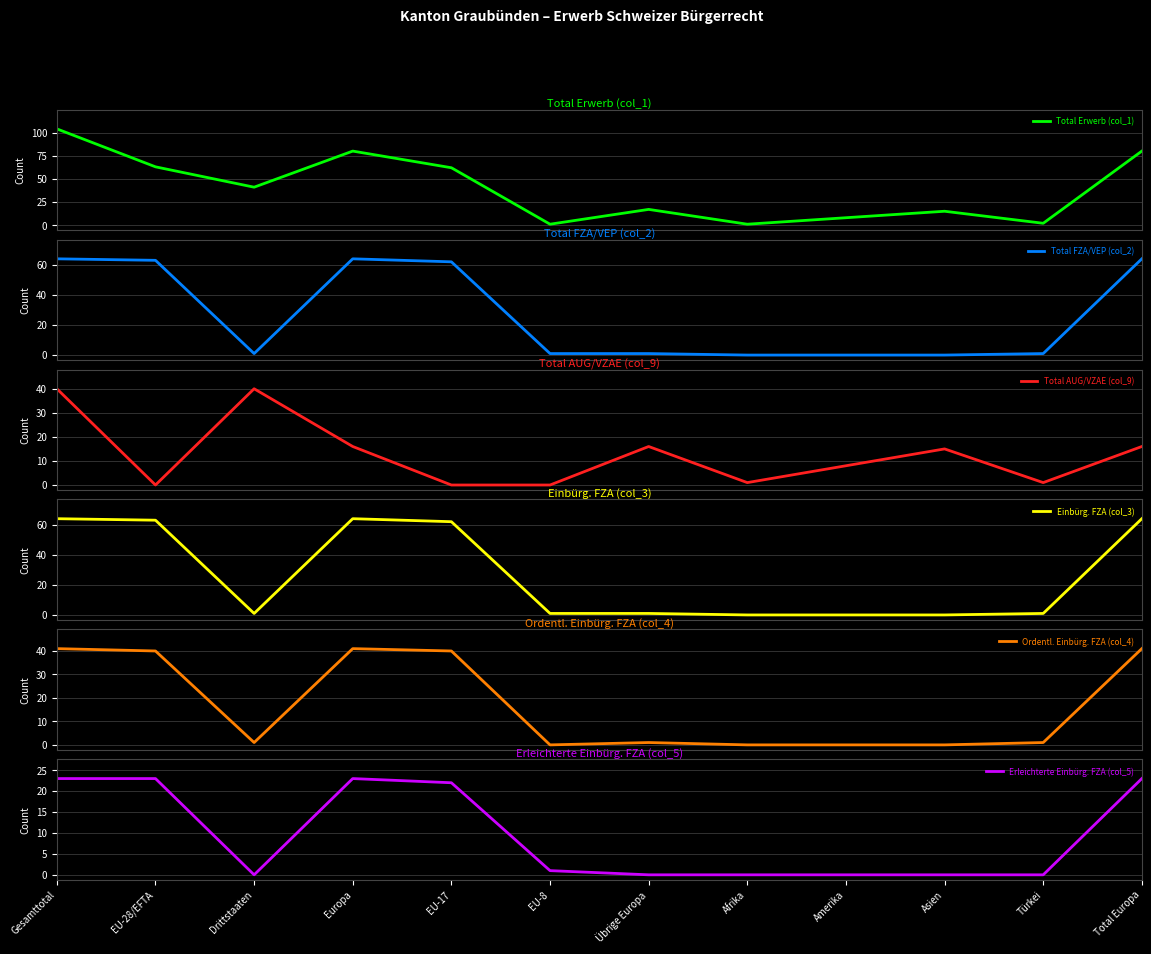

What are all the series names shown in the legend?

Total Erwerb (col_1), Total FZA/VEP (col_2), Total AUG/VZAE (col_9), Einbürg. FZA (col_3), Ordentl. Einbürg. FZA (col_4), Erleichterte Einbürg. FZA (col_5)